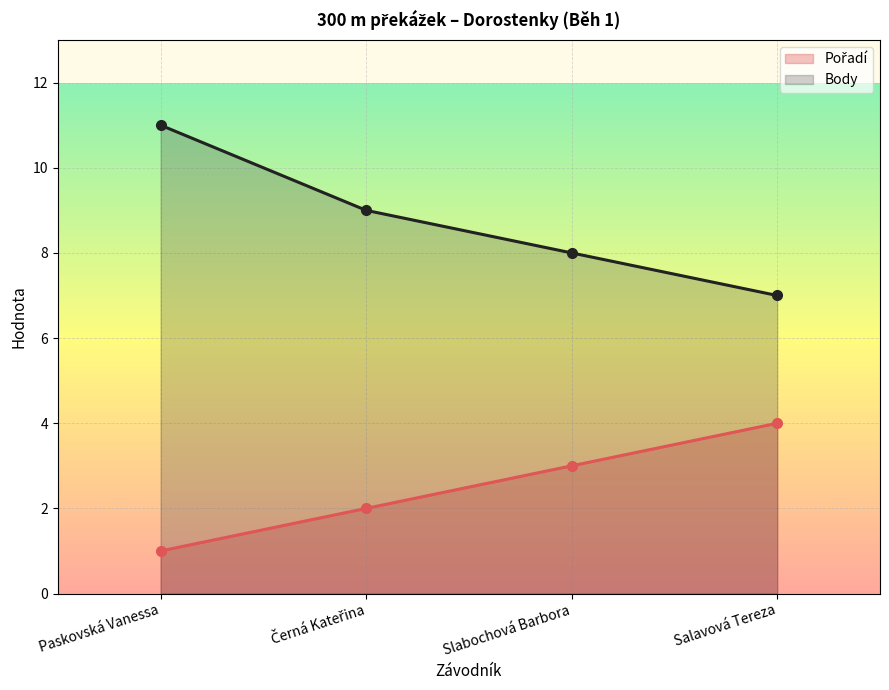

Does the chart display data point markers on the line(s)?

Yes